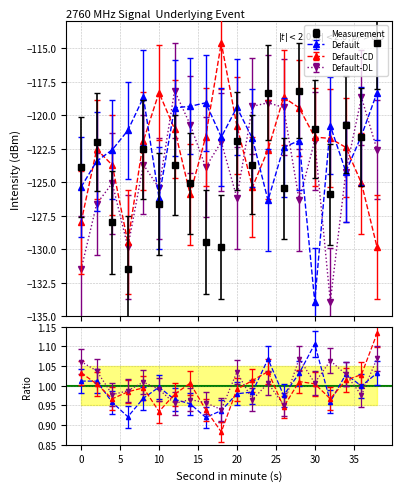

The value of intensity_min2 at 6 is -129.5. True or false?

True